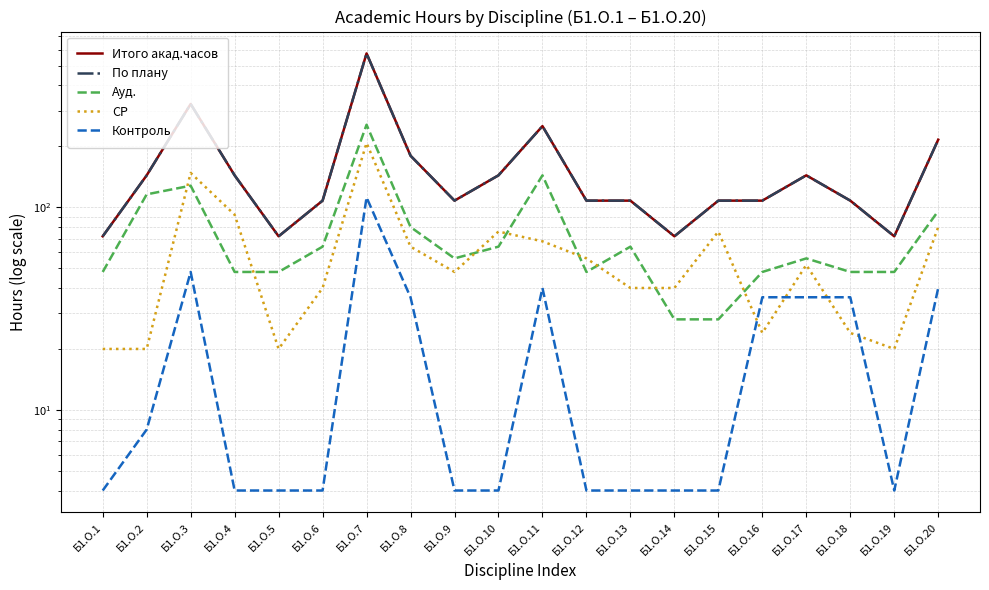

At which label does Контроль reach its minimum?

Б1.О.1